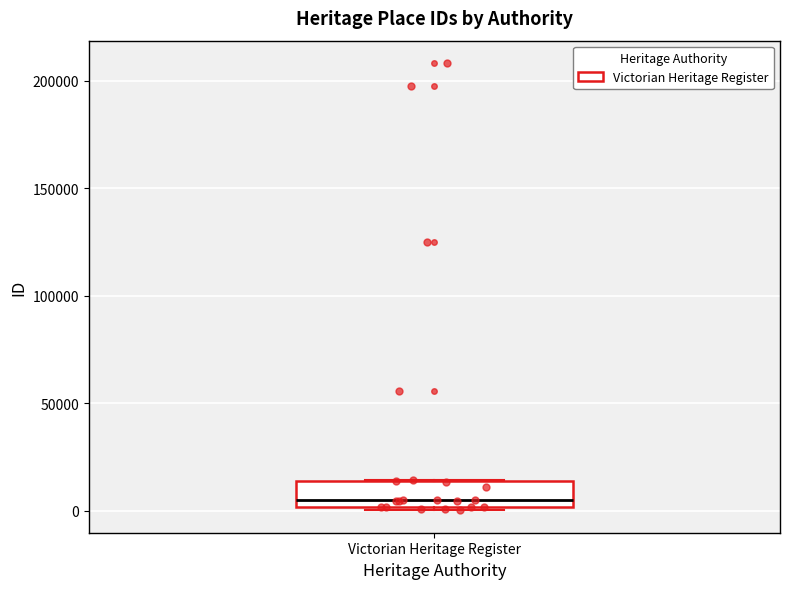

Transcribe this box plot: give where the median line is, the range the box spans, and where the two whiskers end, as read against the y-axis. The values are not printed on the chart, so give them approximately, as read against the axis.

median 5000, box 0 to 15000, whiskers 0 (just below the box's lower edge) to 15000